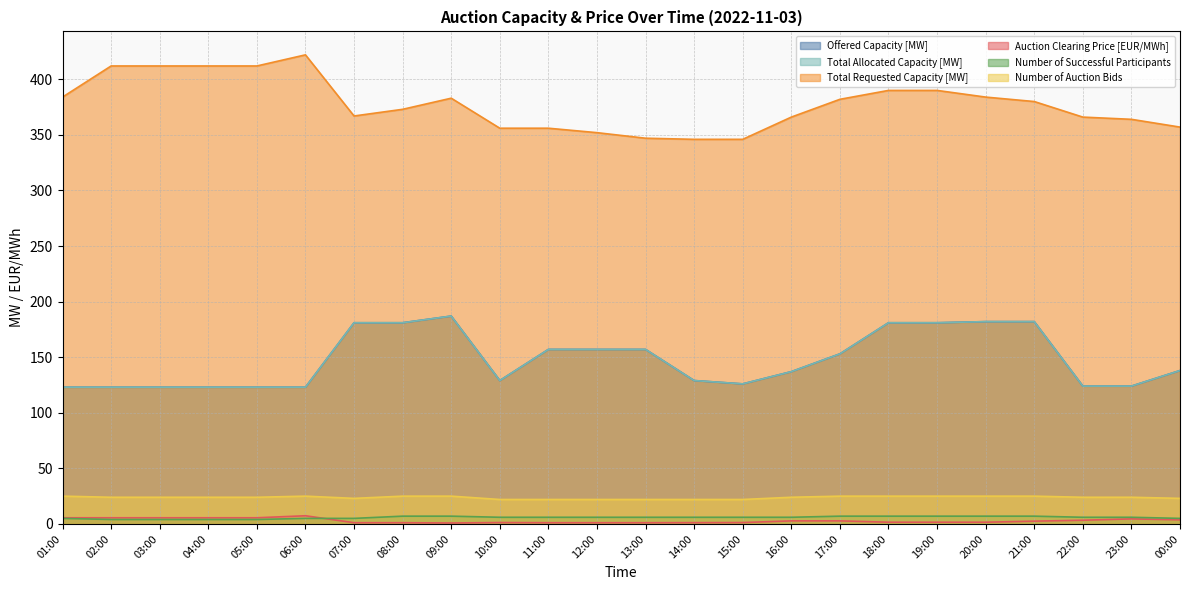

How many lines are shown in the chart?

6